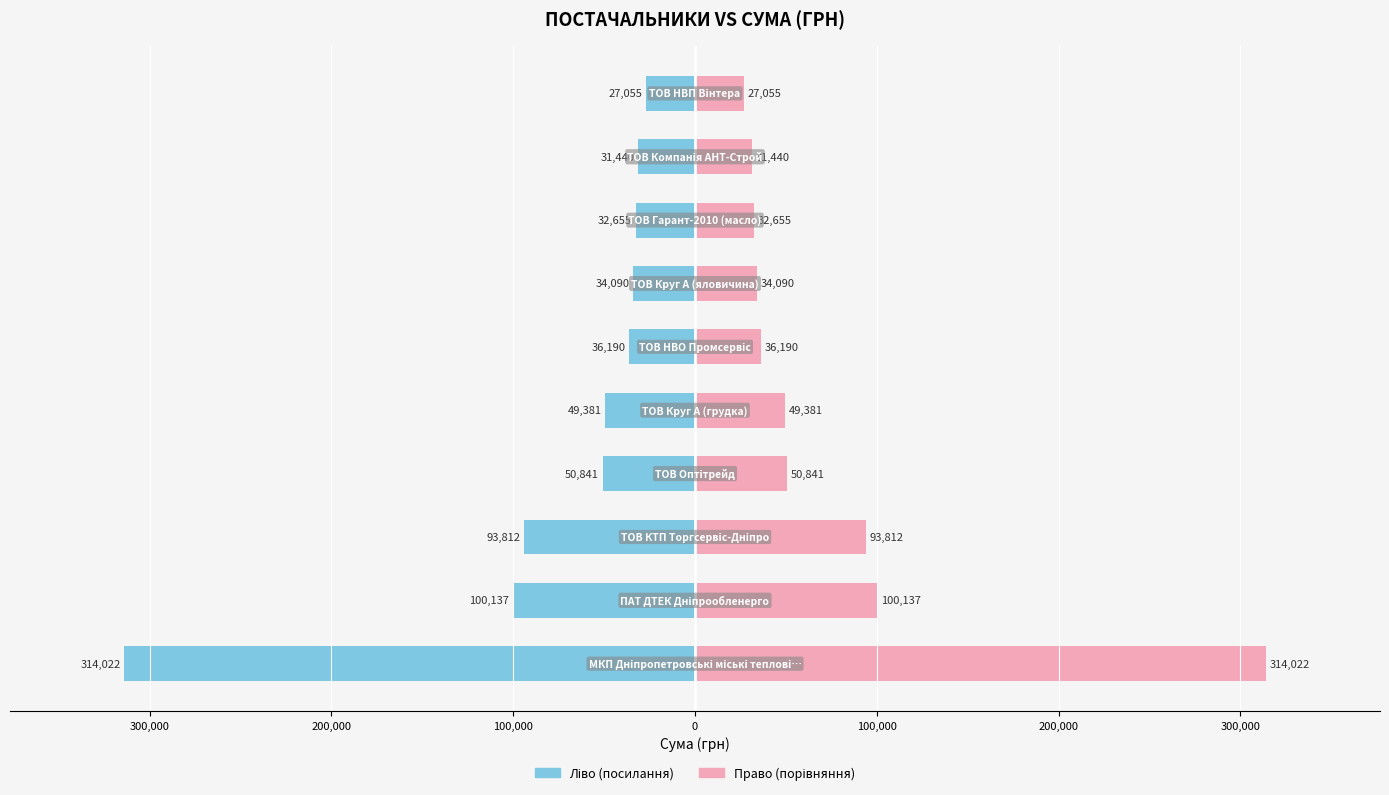

At 0, list the series in order from smallest to largest.

Сума (грн) - ліво, Сума (грн) - право